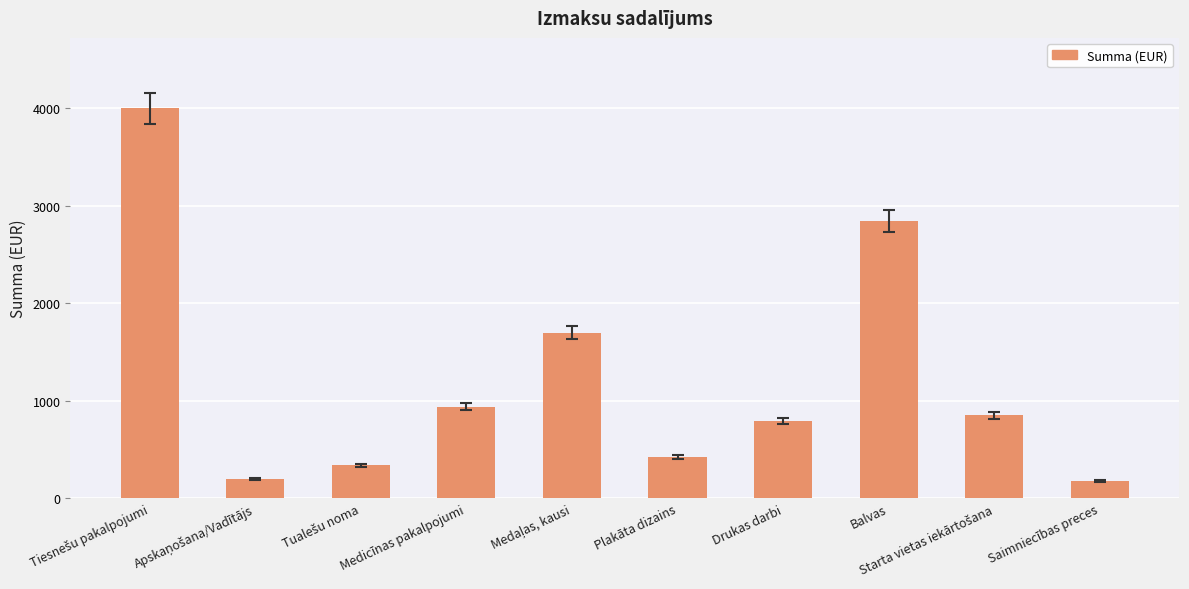

What is the maximum value shown in the chart?

4000